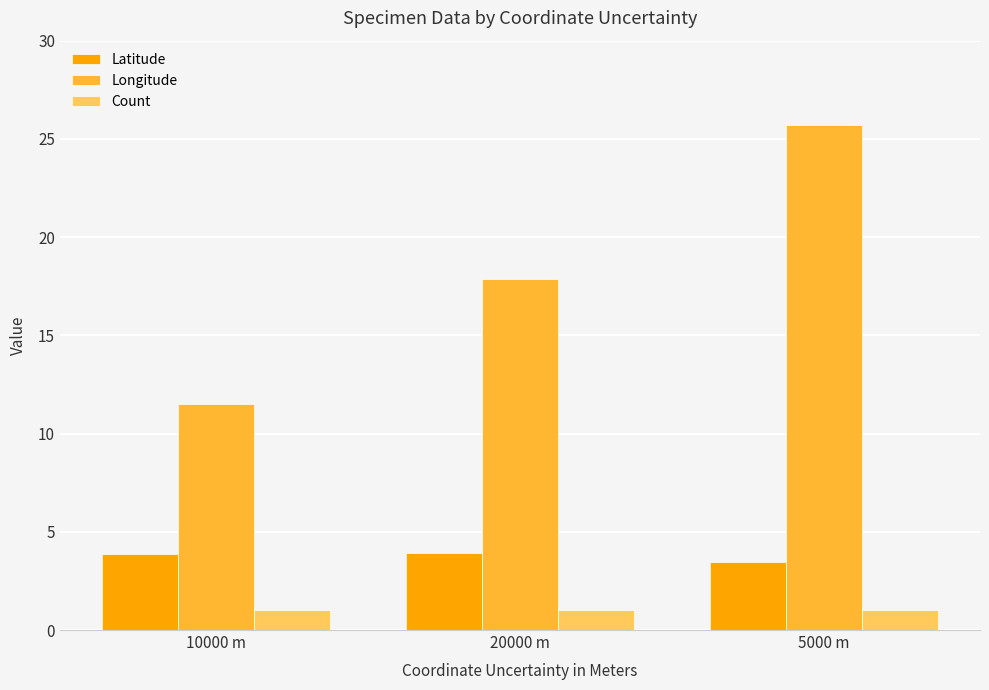

What is the label of the 3rd bar from the right?

10000 m